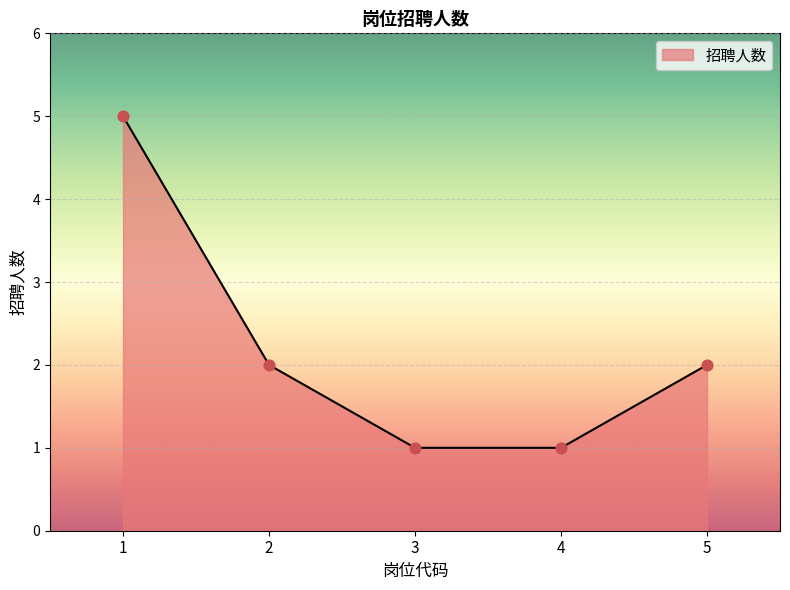

What is the change in value from 1 to 5?

-3